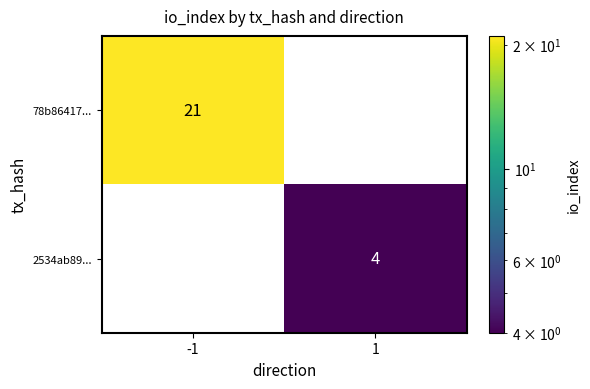

How many categories are shown in the chart?

2